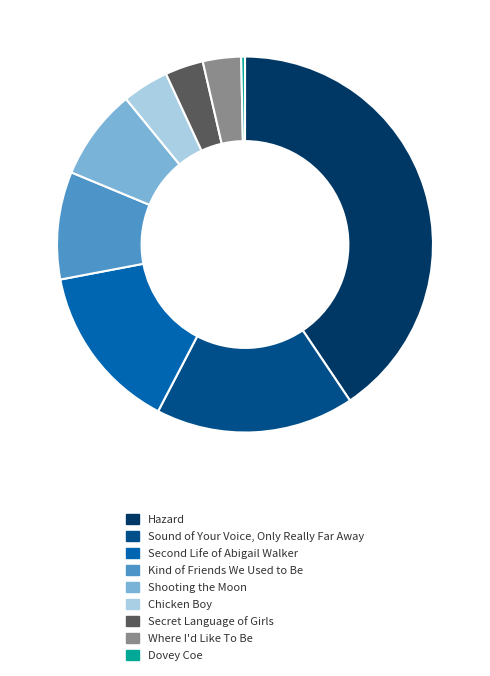

Which category has the biggest portion of the pie?

Hazard